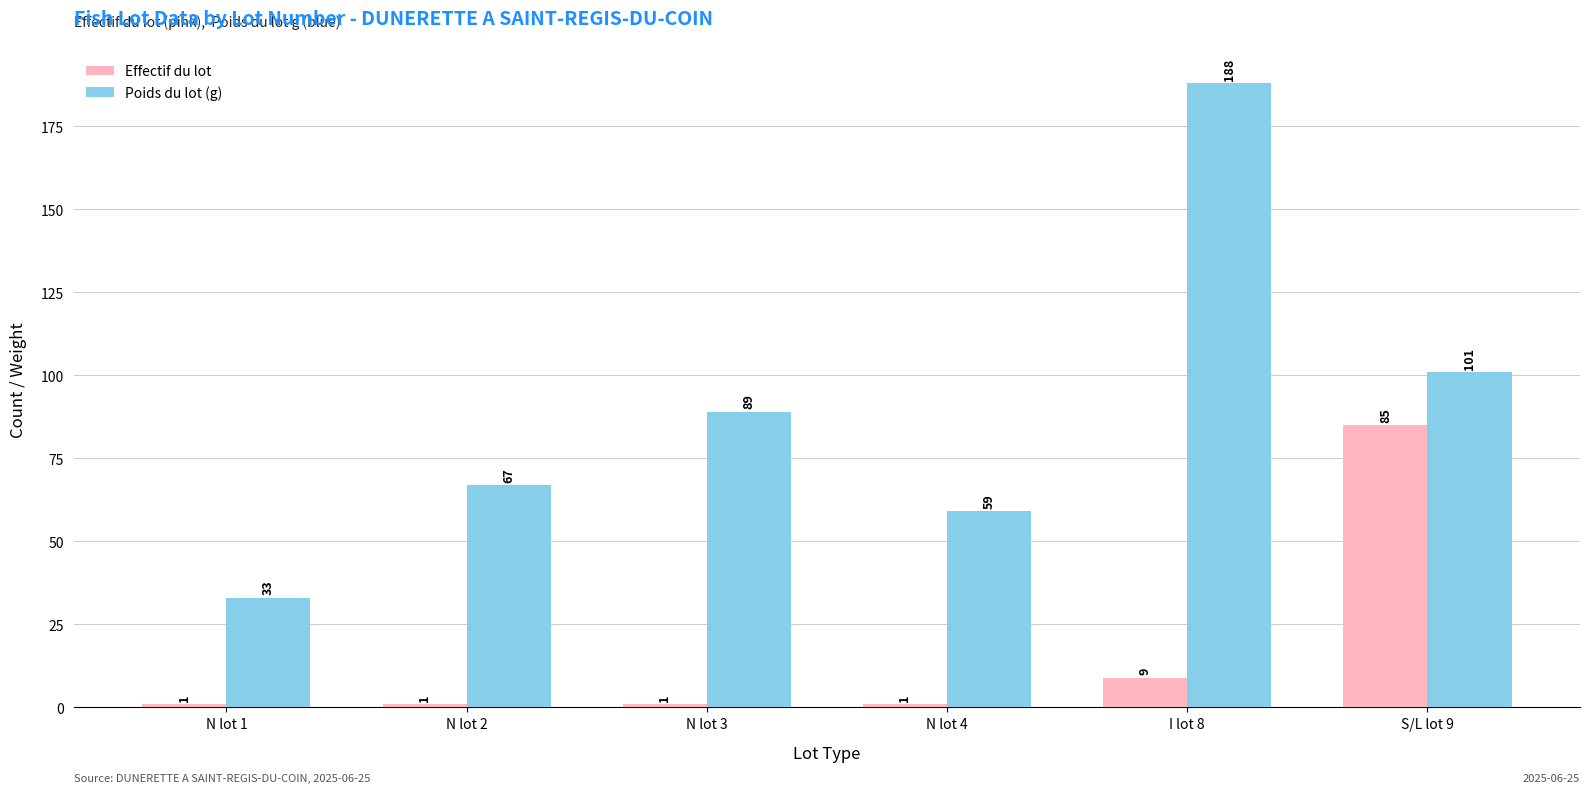

True or false: Poids du lot (g) has a value of 89 at N lot 3.

True